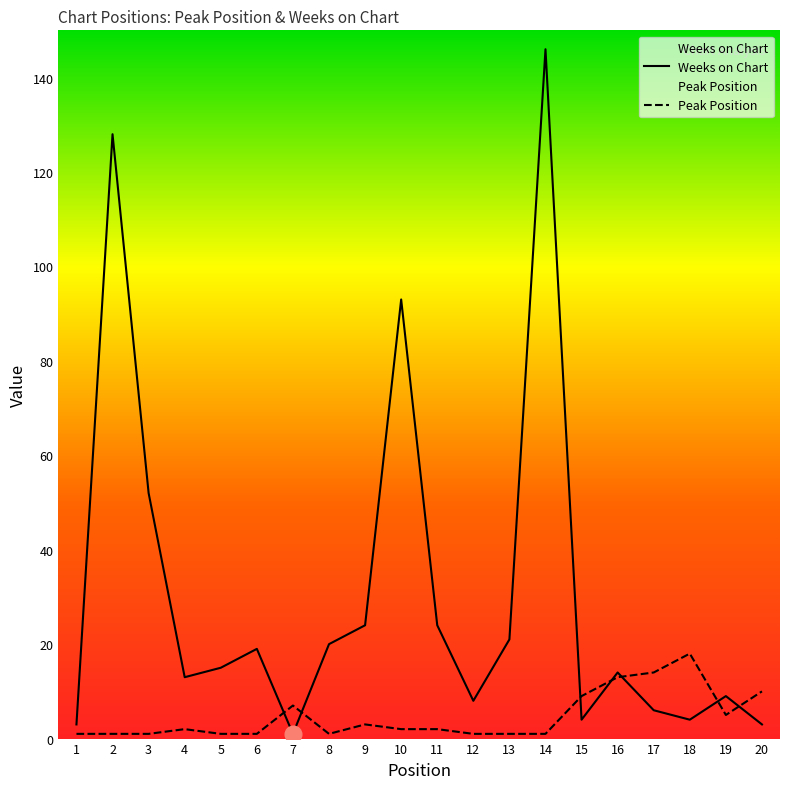

Count the number of categories in the chart.

20